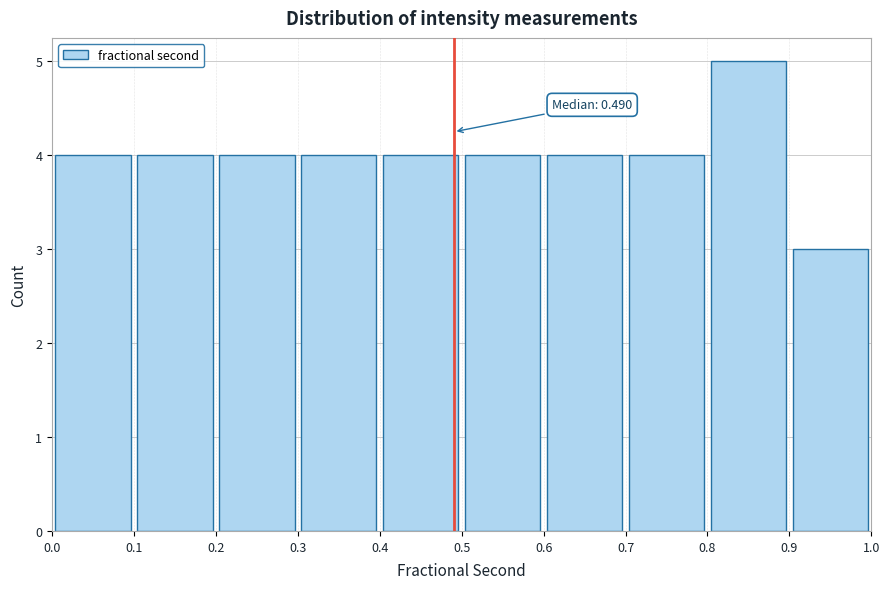

Which range on the x-axis has the tallest bar?

0.8 to 0.9